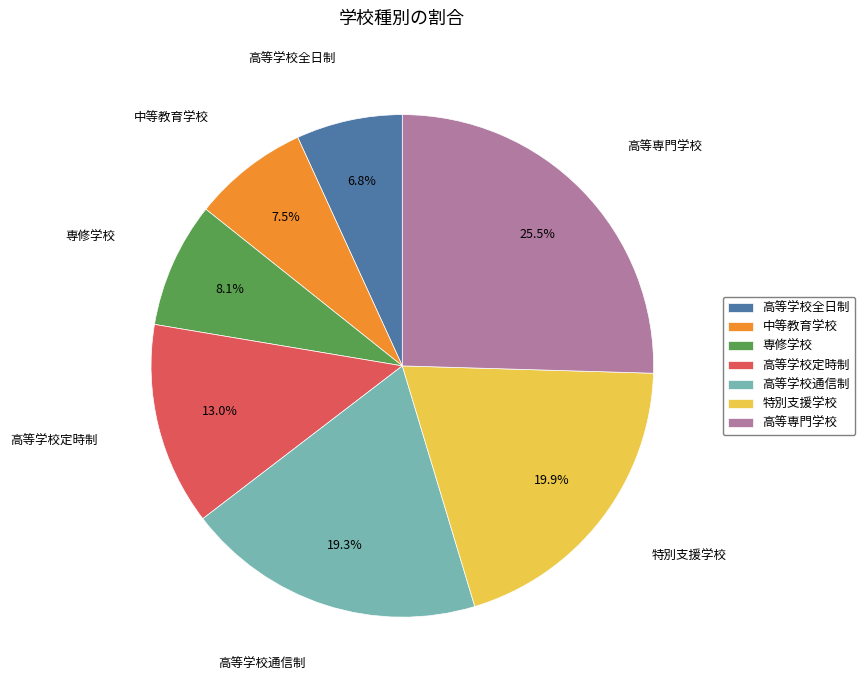

To the nearest percent, what is the average slice percentage?

14%